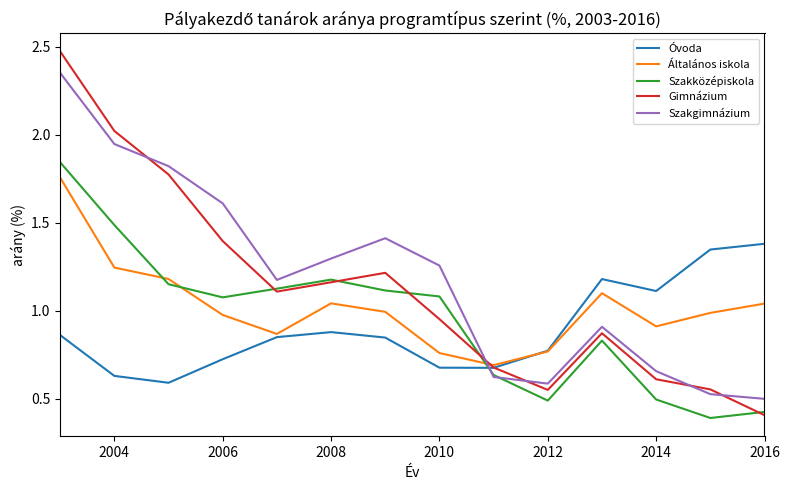

What are all the series names shown in the legend?

Óvoda, Általános iskola, Szakközépiskola, Gimnázium, Szakgimnázium